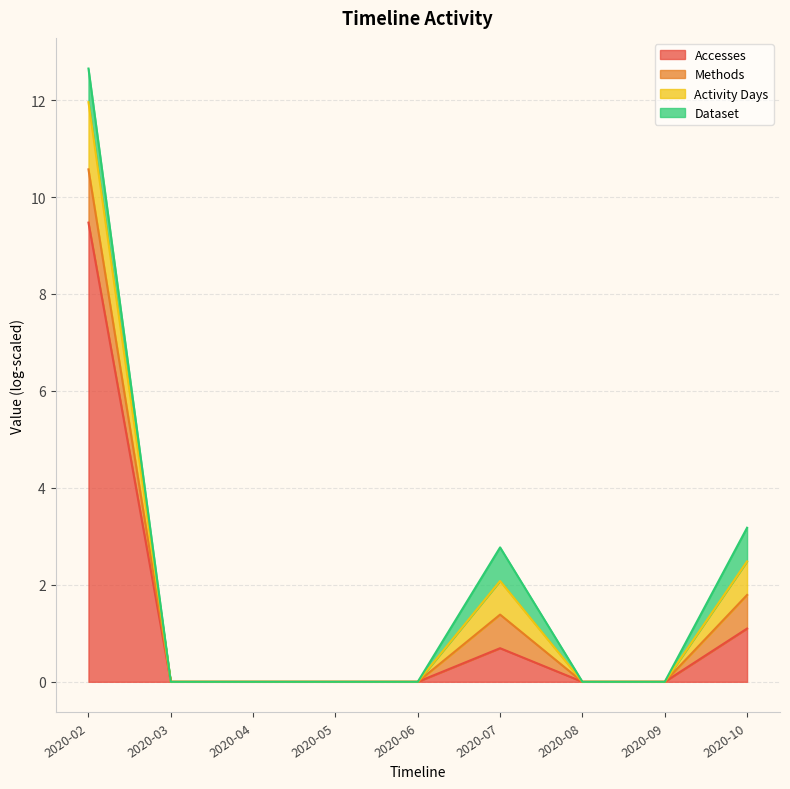

Does the chart display data point markers on the line(s)?

No